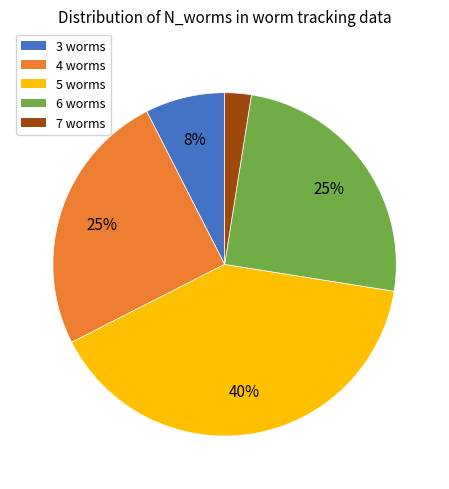

Which slice is the smallest?

7 worms